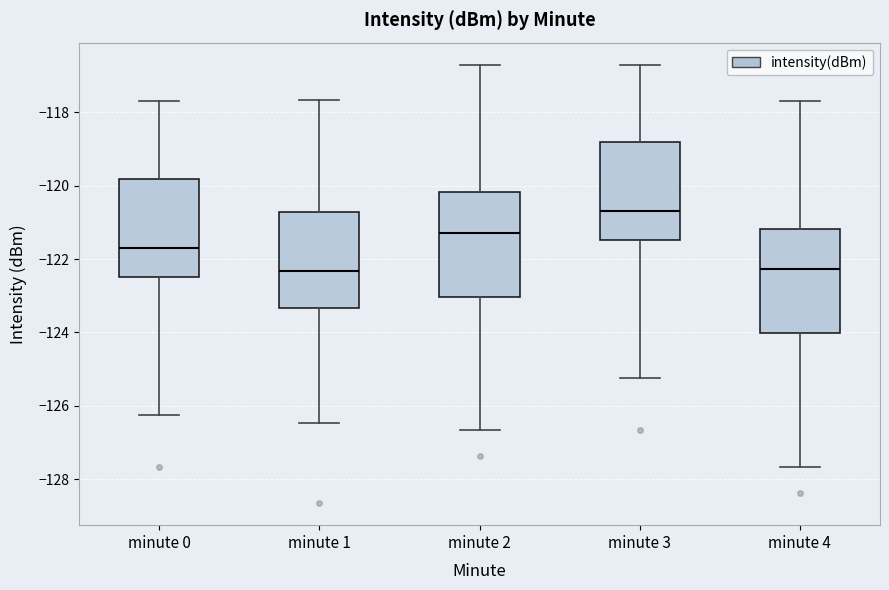

Reading left to right, transcribe this box plot: for each box, give where its median line is, the range the box spans, and where its two whiskers end, as read against the y-axis. The values are not printed on the chart, so give them approximately, as read against the axis.

minute 0: median -121.6, box -122.4 to -119.8, whiskers -126.2 to -117.6
minute 1: median -122.4, box -123.4 to -120.8, whiskers -126.4 to -117.6
minute 2: median -121.2, box -123.0 to -120.2, whiskers -126.6 to -116.6
minute 3: median -120.6, box -121.4 to -118.8, whiskers -125.2 to -116.6
minute 4: median -122.2, box -124.0 to -121.2, whiskers -127.6 to -117.6